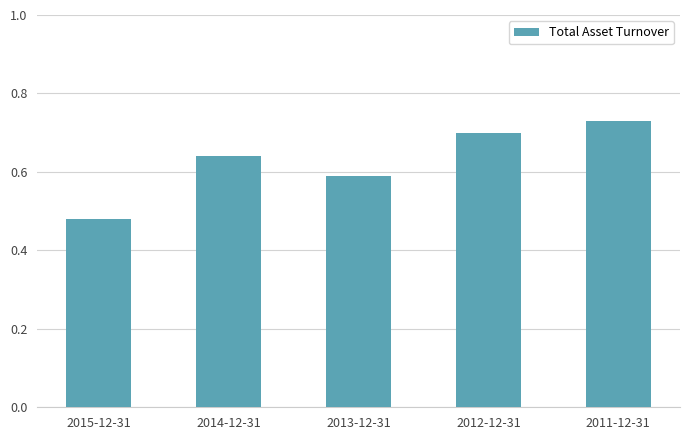

What is the label of the 5th bar from the right?

2015-12-31